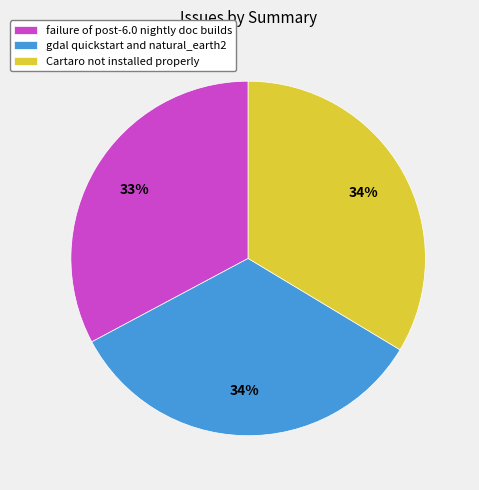

How many segments does this pie chart have?

3